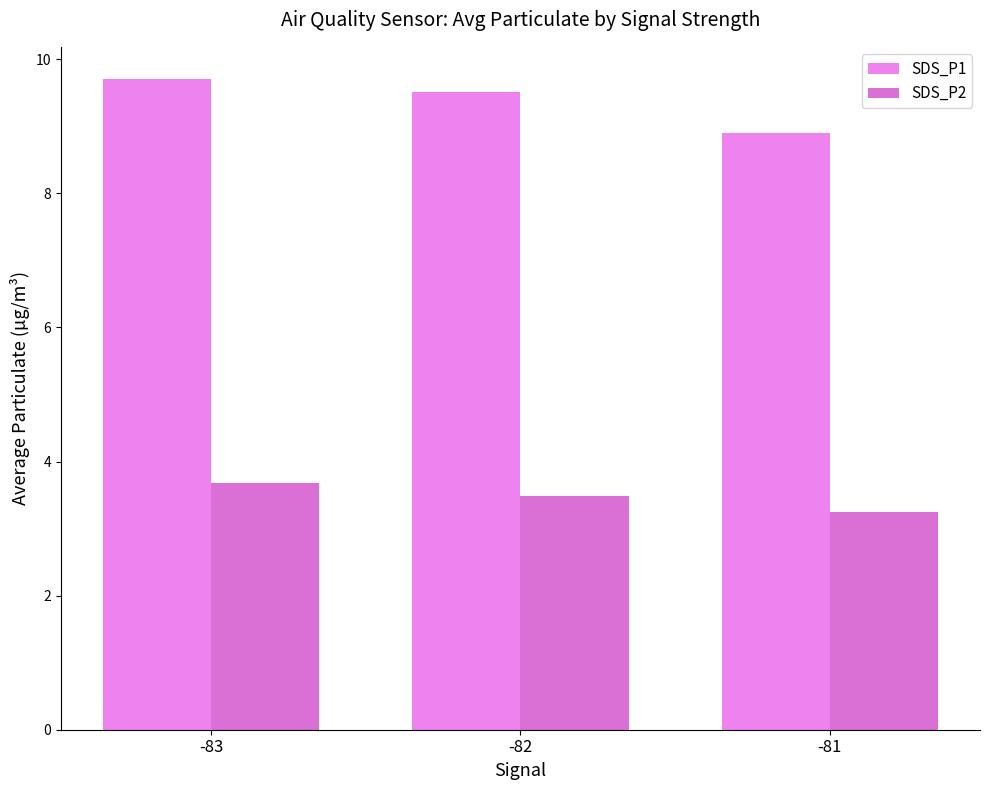

What is the total value across all series at -82?

13.0